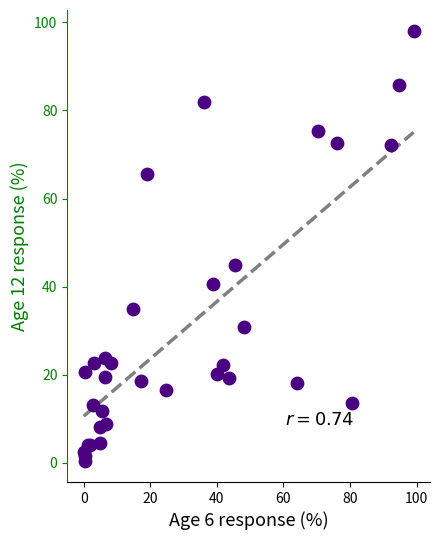

What Y value in the scatter plot is closest to 49?

45.0